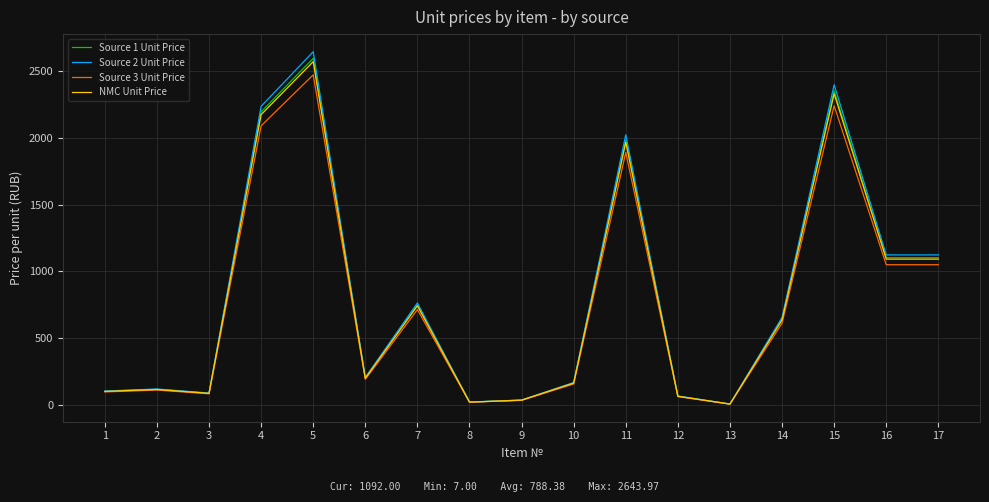

At which label does NMC Unit Price reach its peak?

5